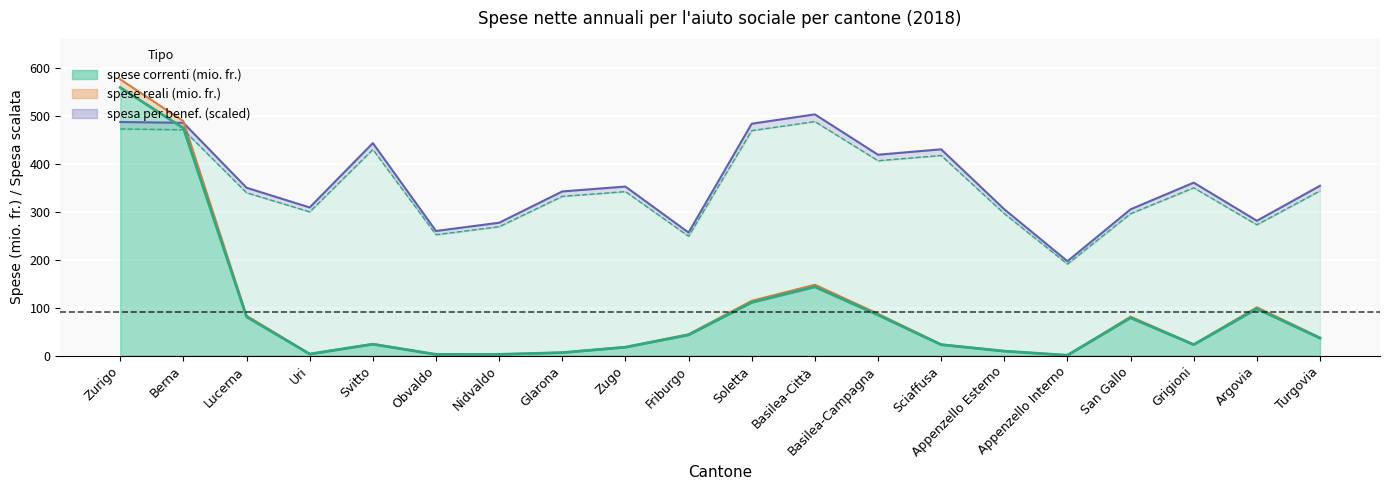

True or false: spese reali (mio. fr.) and spesa per benef. reale (fr.) intersect in this chart.

True